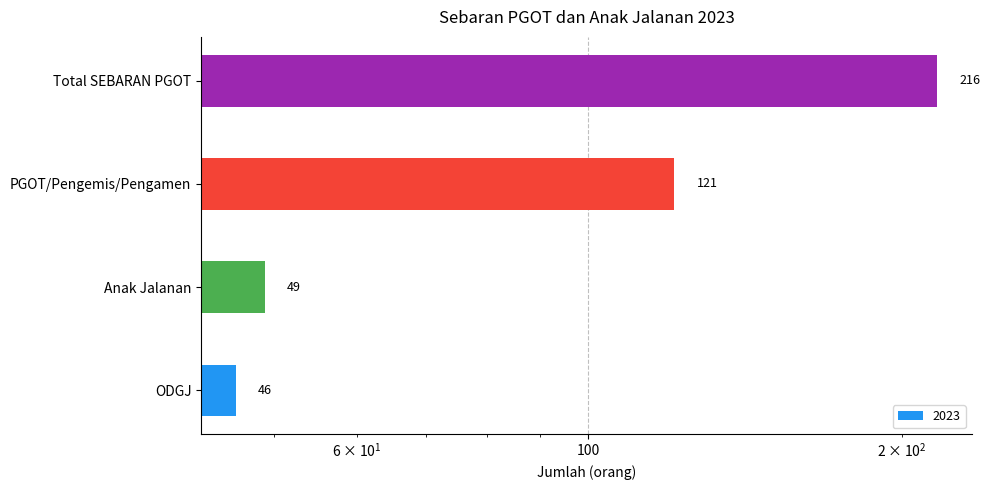

What is the difference between the maximum and second lowest values?

167